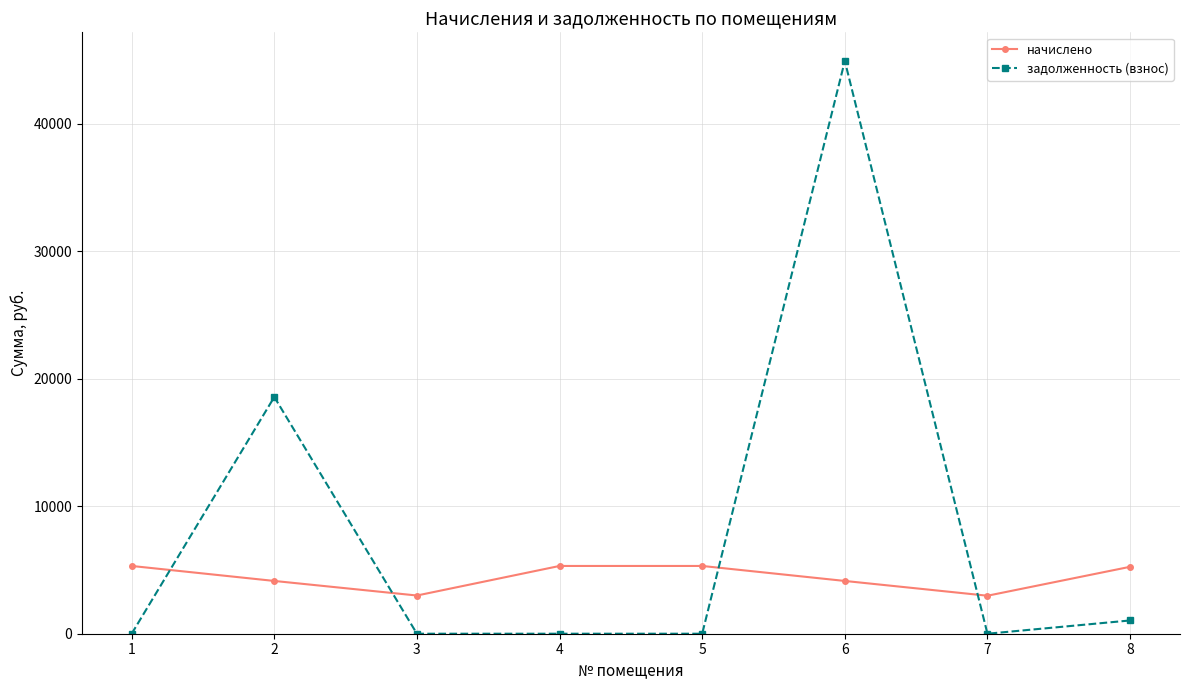

What is the difference between the second highest and second lowest values in the задолженность (взнос) series?

18570.0